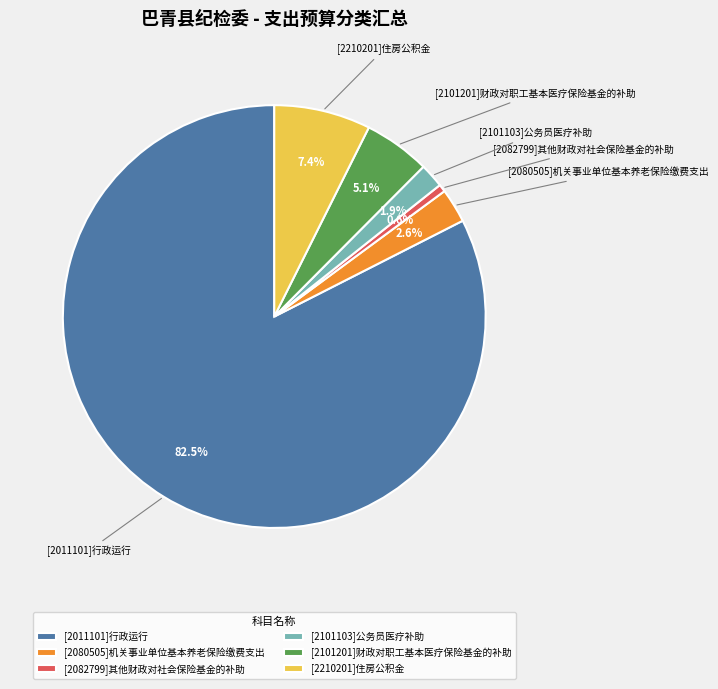

Combined, what portion of the pie is [2101201]财政对职工基本医疗保险基金的补助 and [2080505]机关事业单位基本养老保险缴费支出?

7.7%